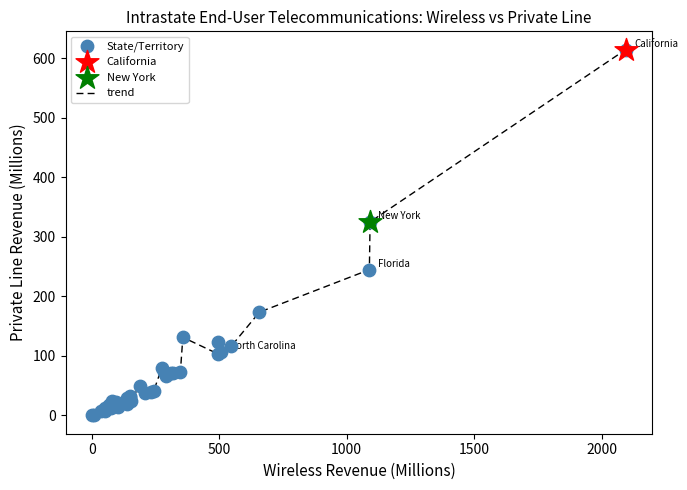

What is the greatest value displayed?

614.5